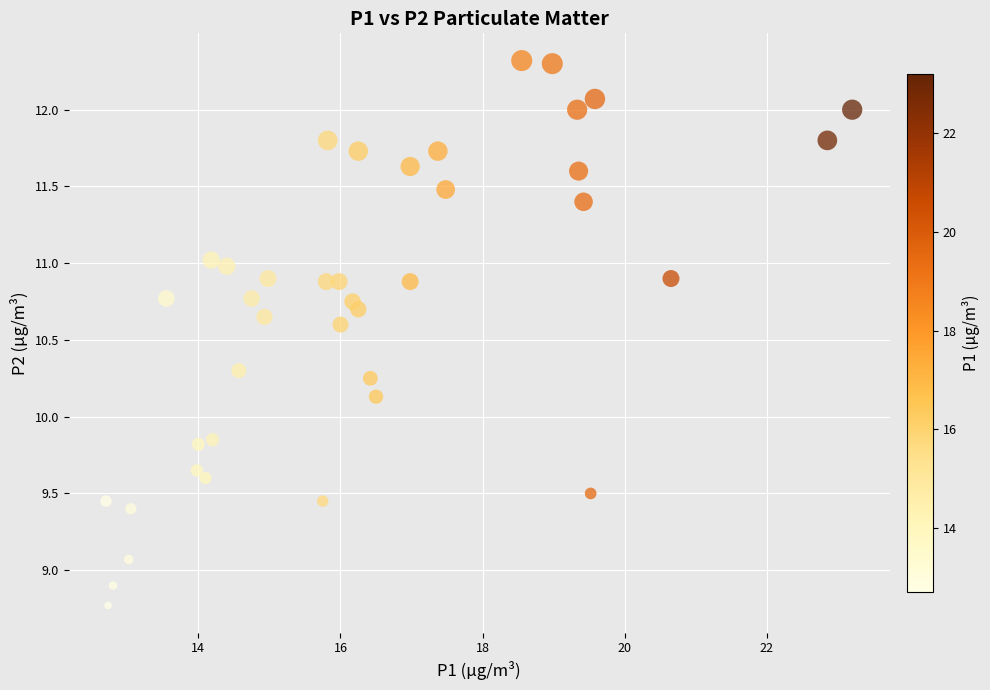

What is the range of X values (max minus min)?

10.5